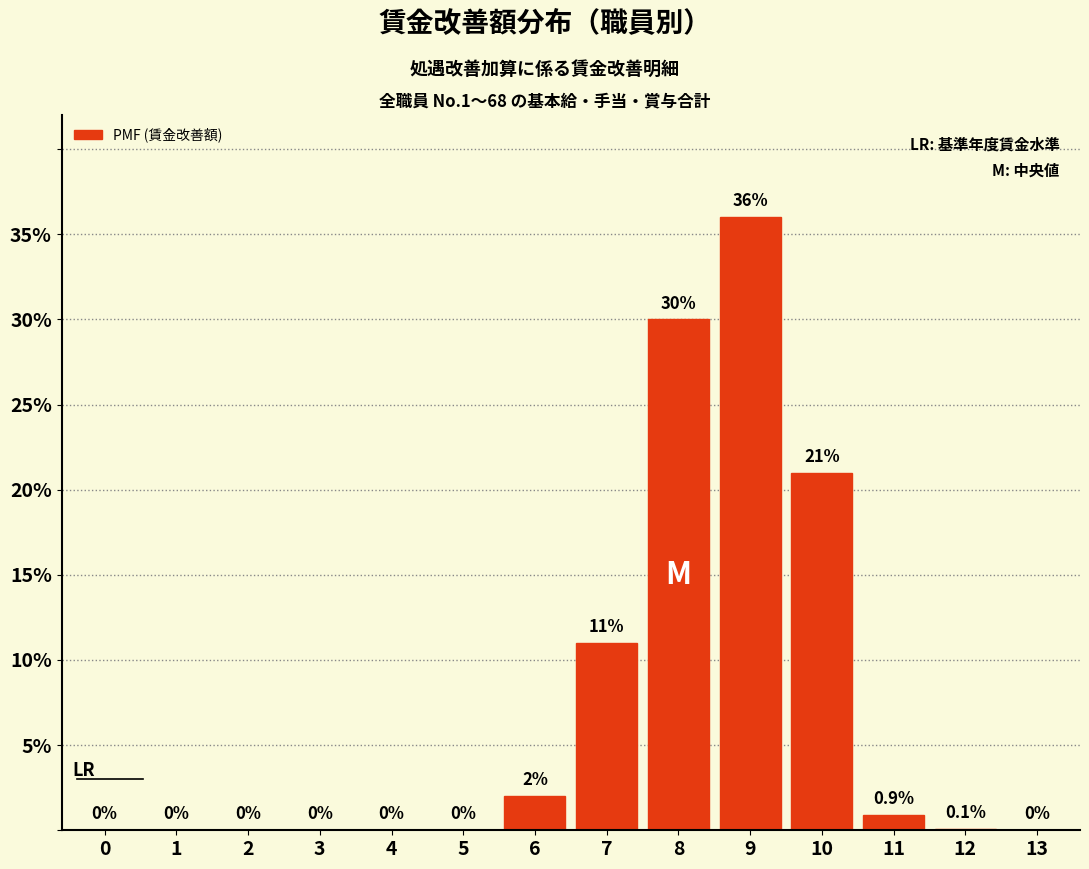

Reading left to right, what are all the values shown in this chart?

0=0.0	1=0.0	2=0.0	3=0.0	4=0.0	5=0.0	6=2.0	7=11.0	8=30.0	9=36.0	10=21.0	11=0.9	12=0.1	13=0.0